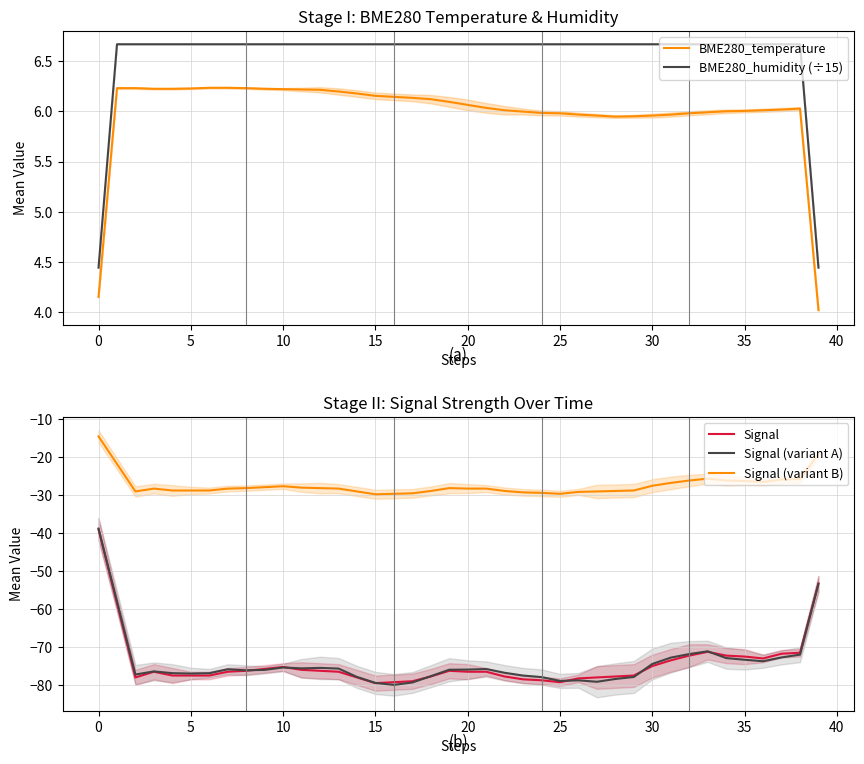

True or false: BME280_temperature and Signal cross at least once.

False